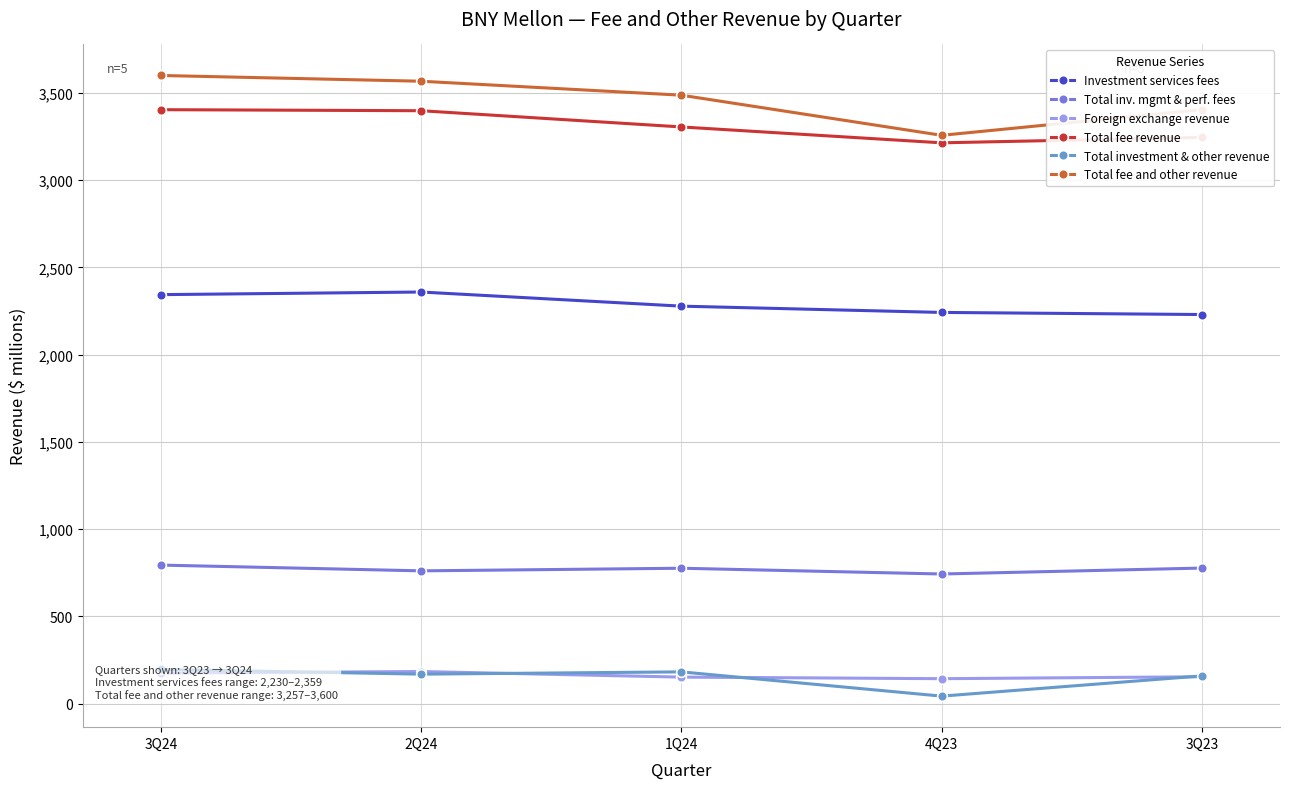

At which label does Foreign exchange revenue first exceed 154?

3Q24